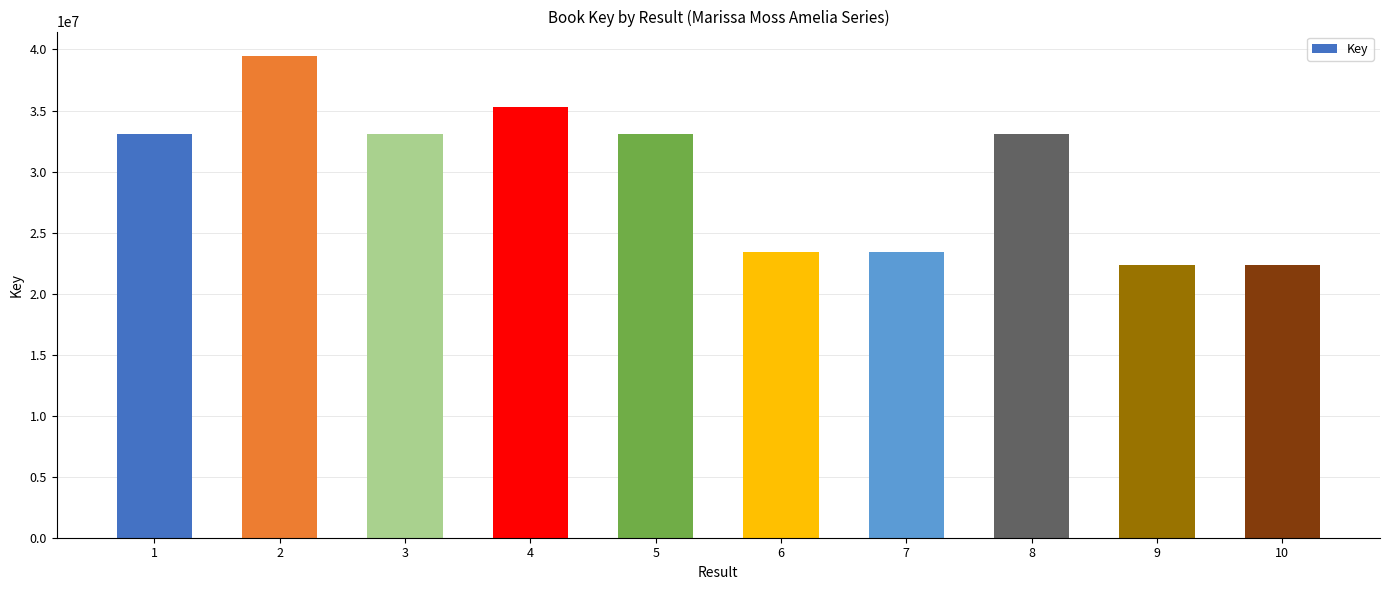

At which label is the value closest to 30913047?

8